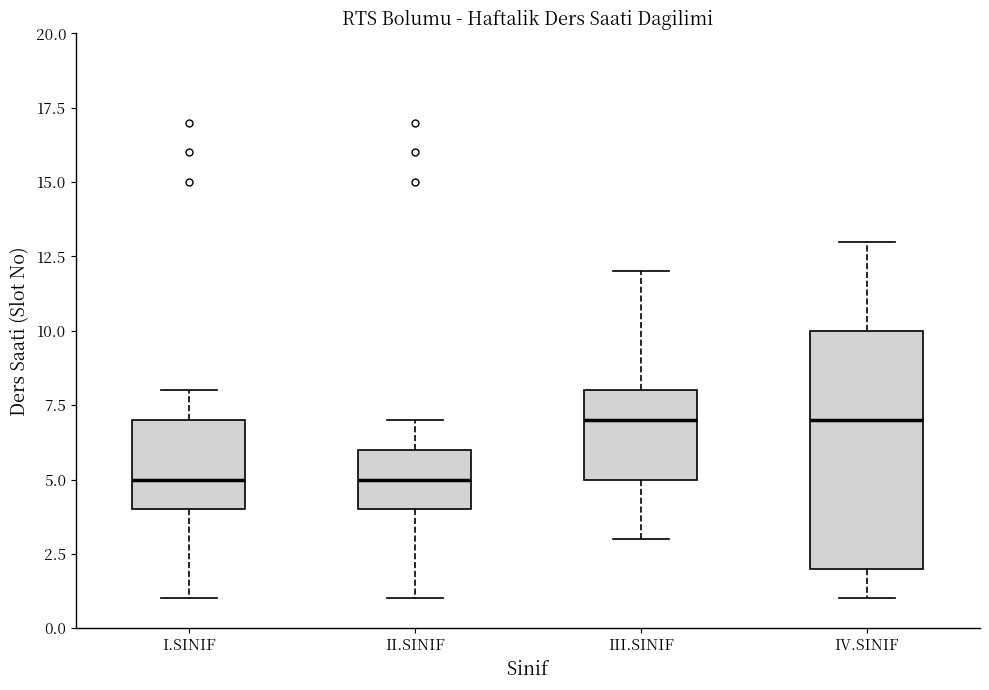

Where does the upper whisker of the box for I.SINIF end on the y-axis? The values are not printed on the chart, so give them approximately, as read against the axis.

8